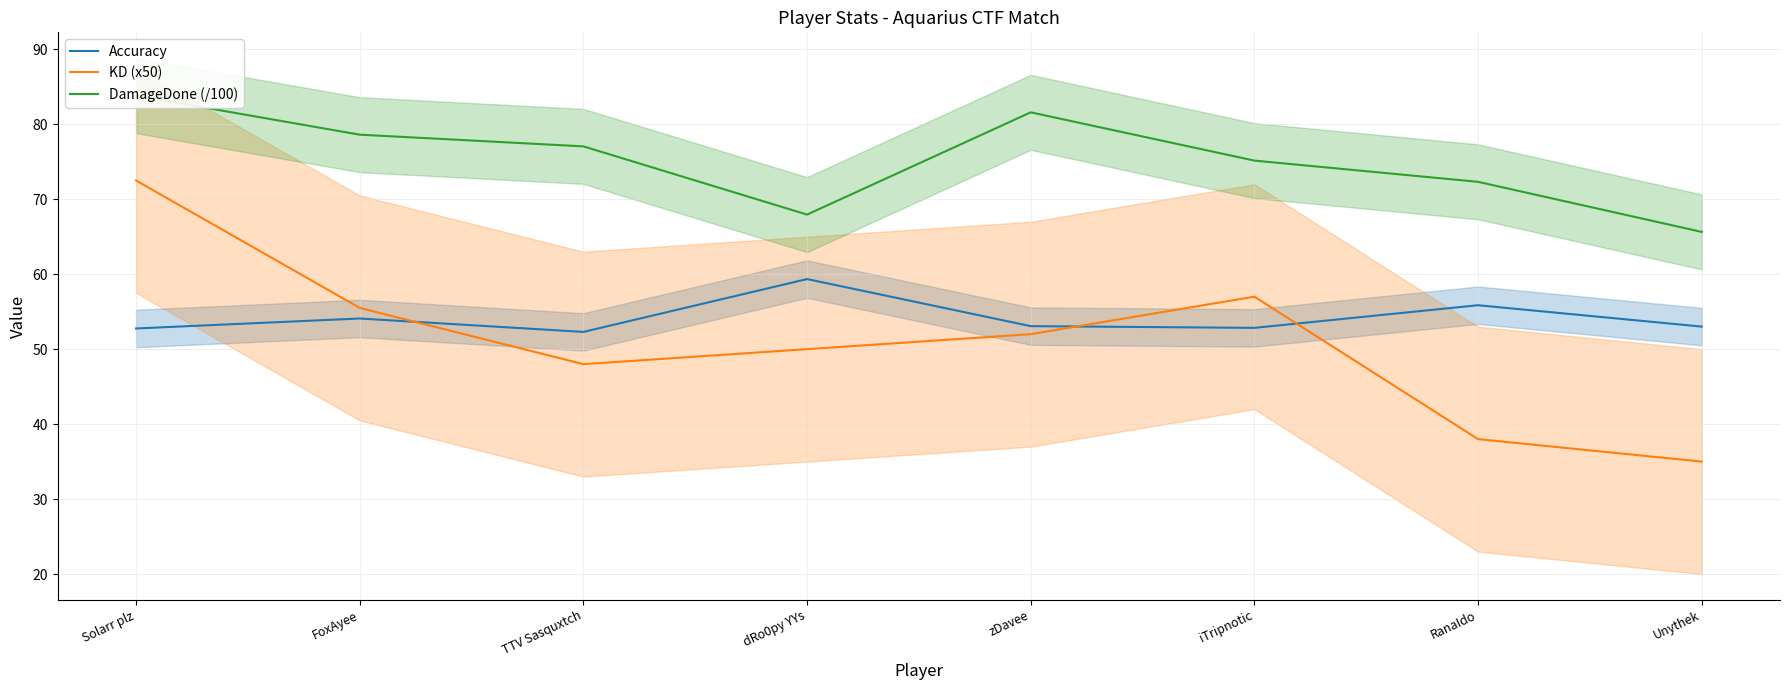

What is the lowest value of the KD (x50) series?

35.0